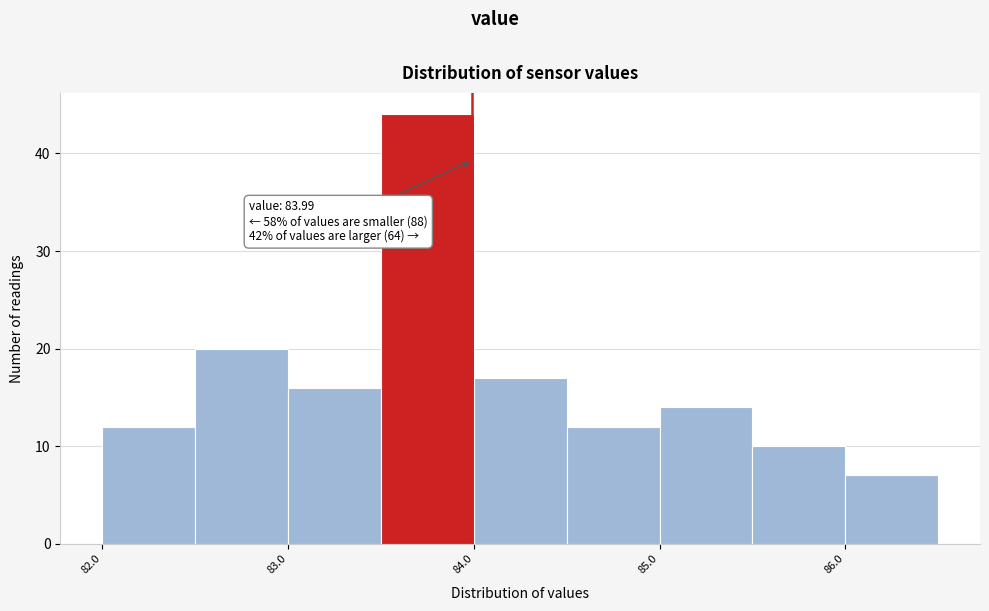

Over which range of the x-axis is the bar tallest?

83.5 to 84.0